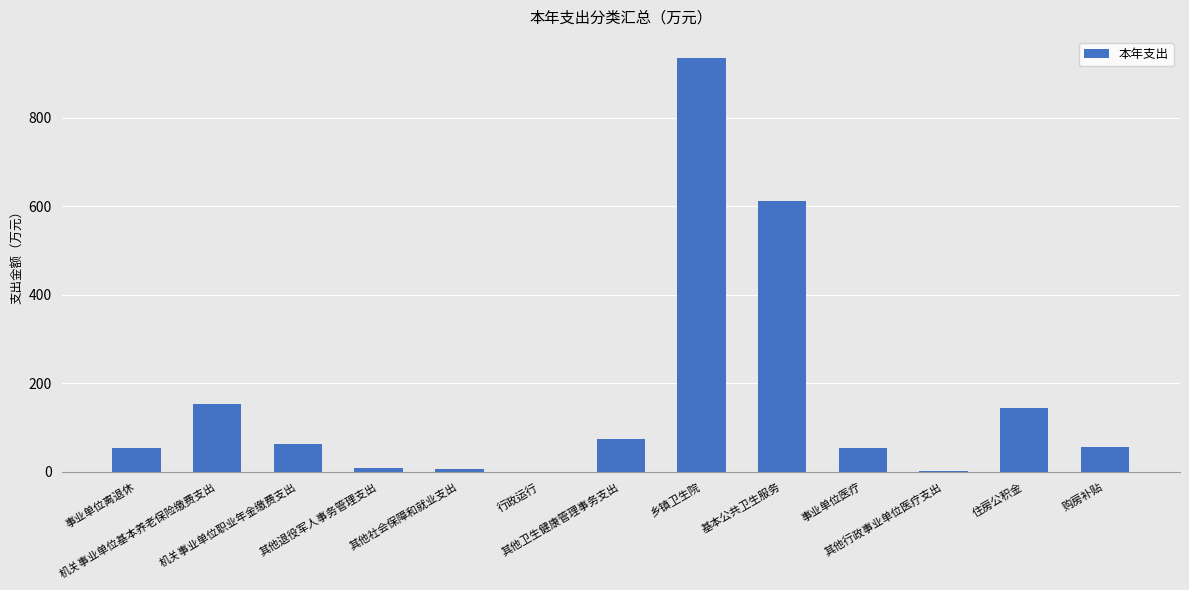

The value at 住房公积金 is 204.0. True or false?

False